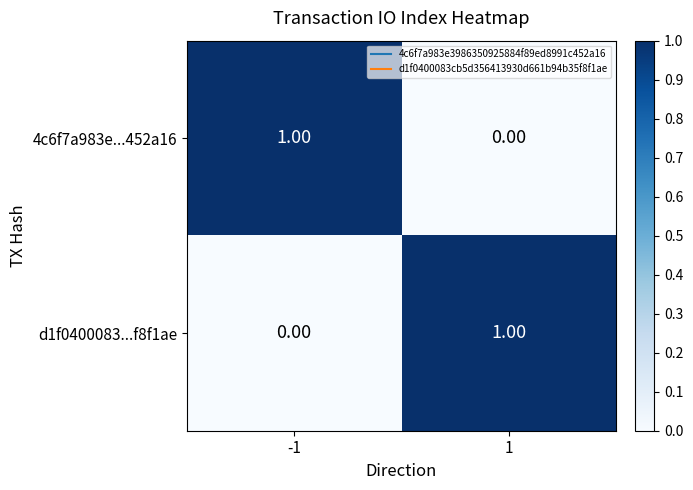

Is the value of d1f0400083...f8f1ae at 1 greater than the value of 4c6f7a983e...452a16 at 1?

Yes